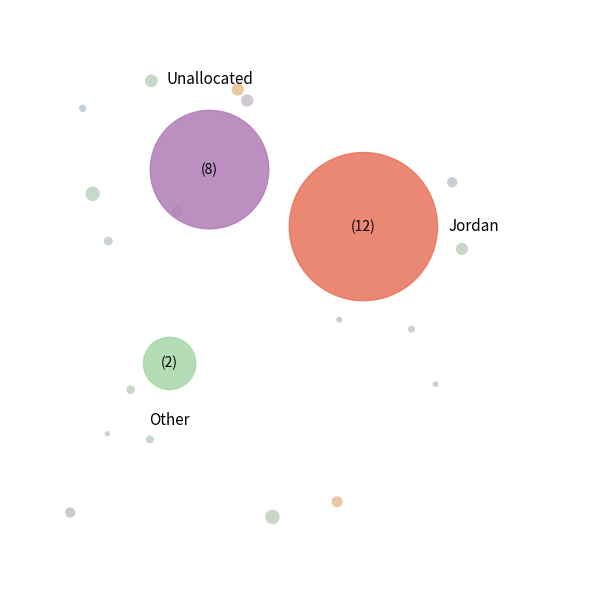

To the nearest percent, what is the difference between the largest and smallest slice percentages?

46%